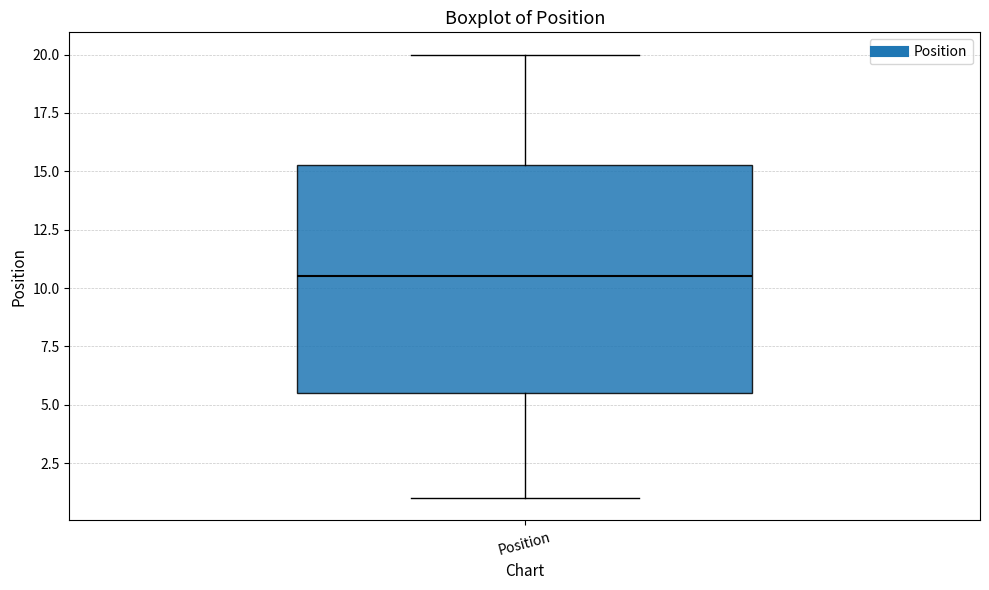

Transcribe this box plot: give where the median line is, the range the box spans, and where the two whiskers end, as read against the y-axis. The values are not printed on the chart, so give them approximately, as read against the axis.

median 10.5, box 5.5 to 15.5, whiskers 1.0 to 20.0